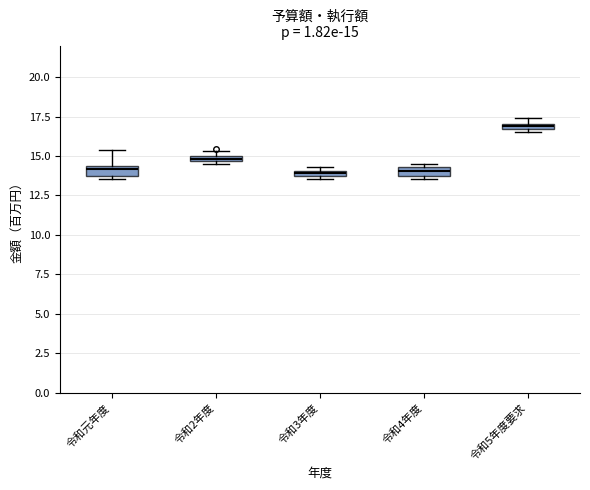

Which box's median line is the highest?

令和5年度要求